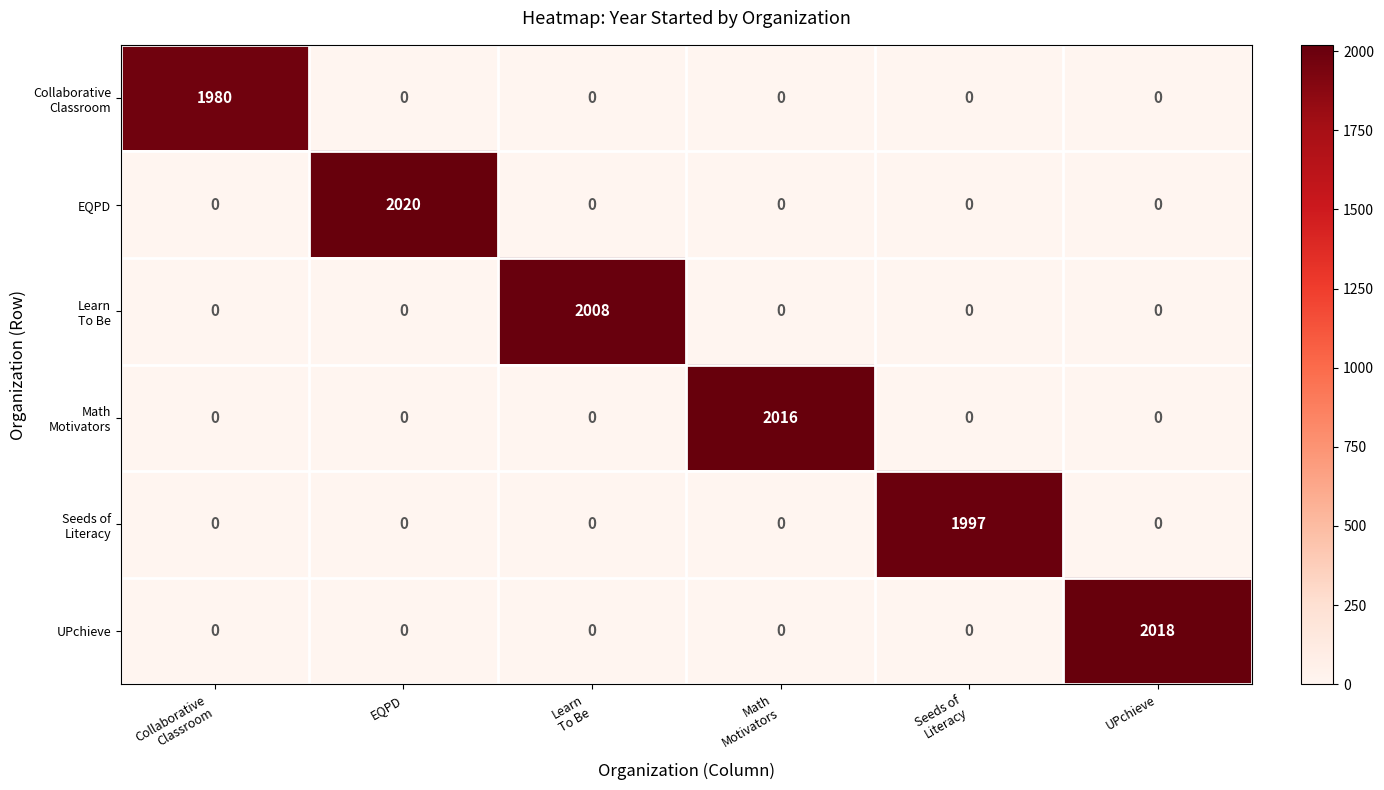

The value of EQPD at EQPD is 3300. True or false?

False